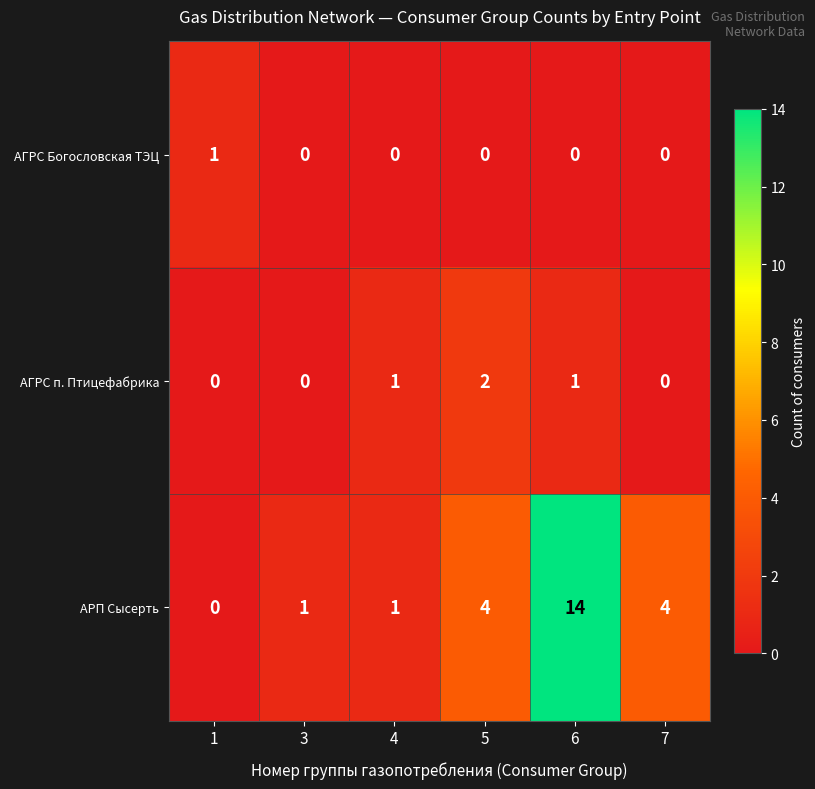

The value of АГРС Богословская ТЭЦ at 6 is 0. True or false?

True